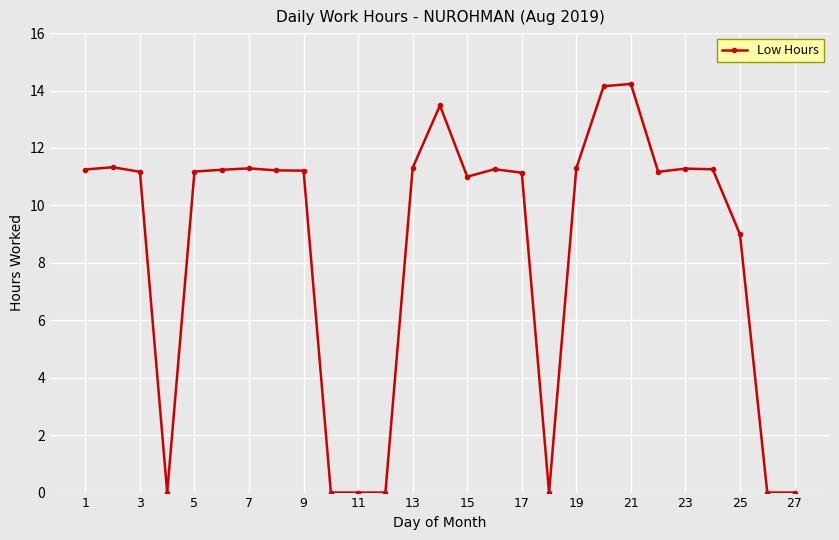

What is the difference between the second highest and minimum values?

14.2